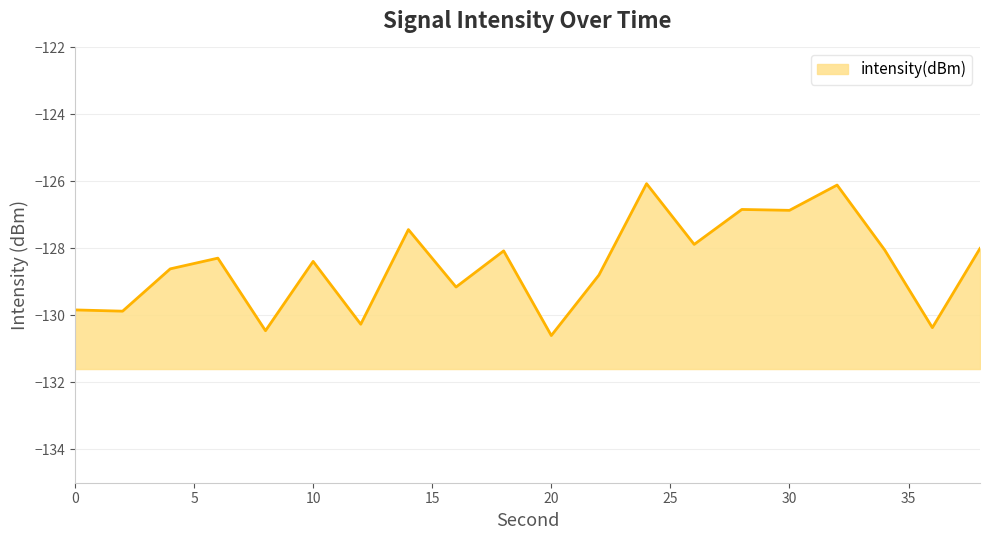

Does the chart display data point markers on the line(s)?

No